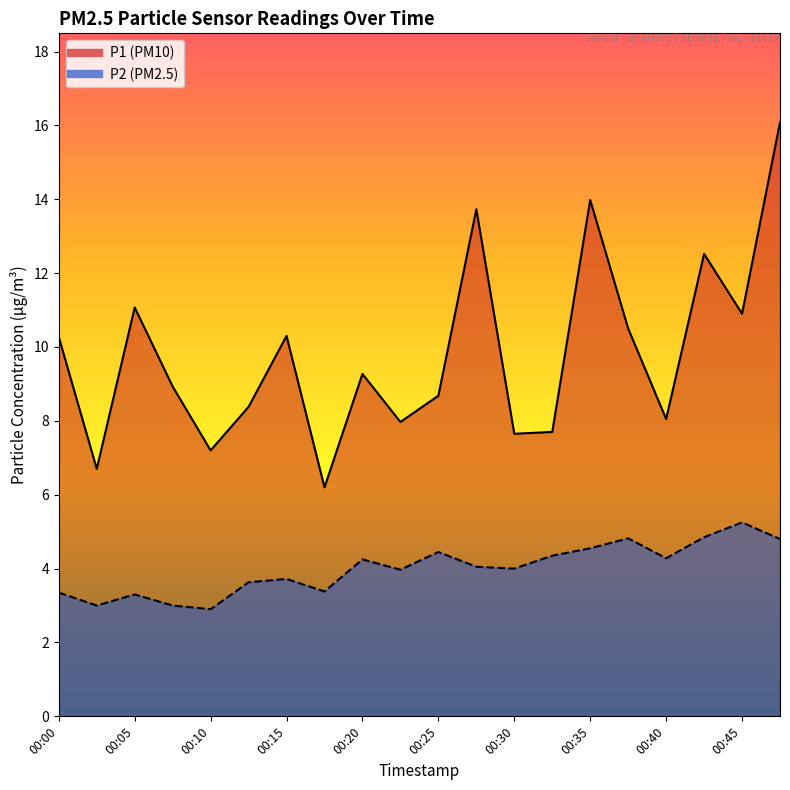

What is the difference between the highest and lowest values at 00:38?

5.7